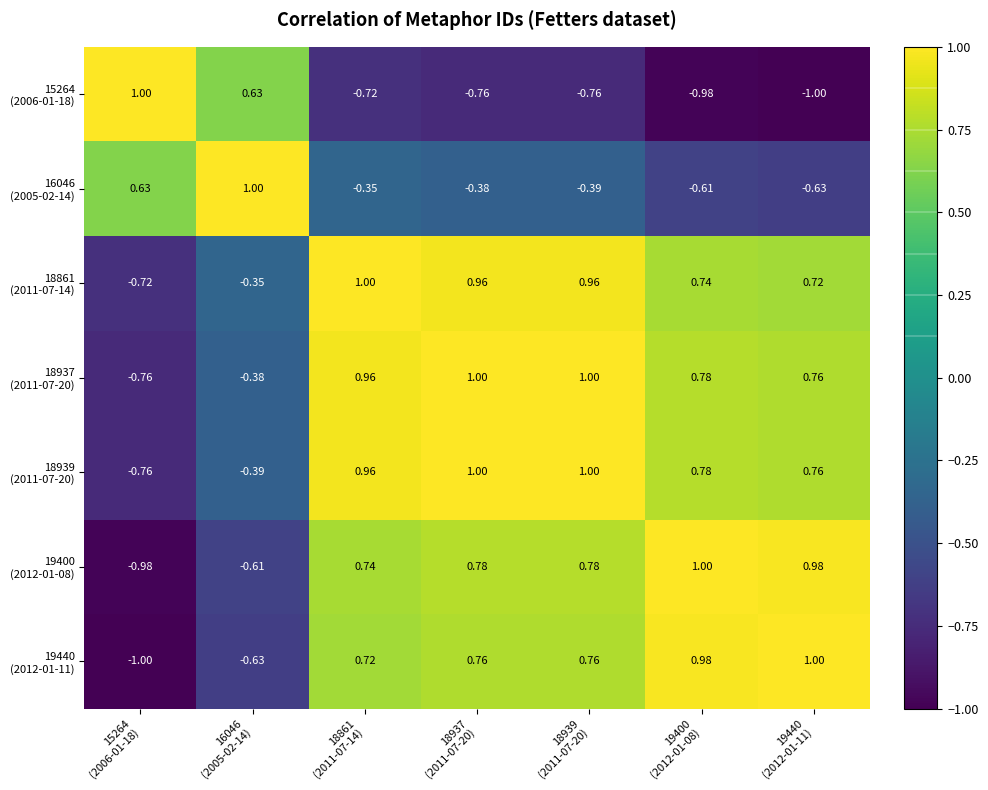

Which has a higher value, 18937
(2011-07-20) or 19440
(2012-01-11)?

18937
(2011-07-20)